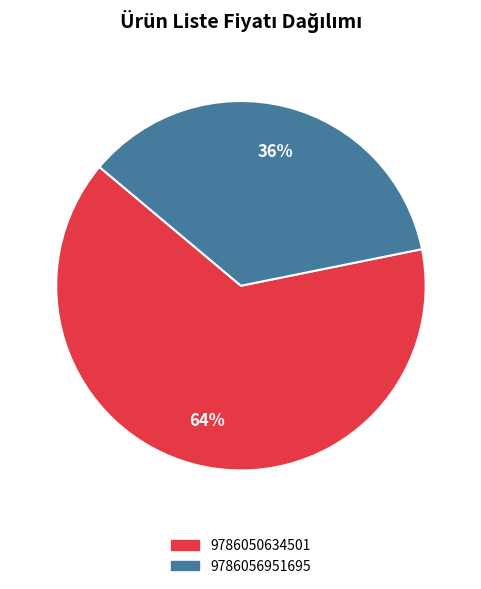

What is the largest slice in the pie chart?

9786050634501